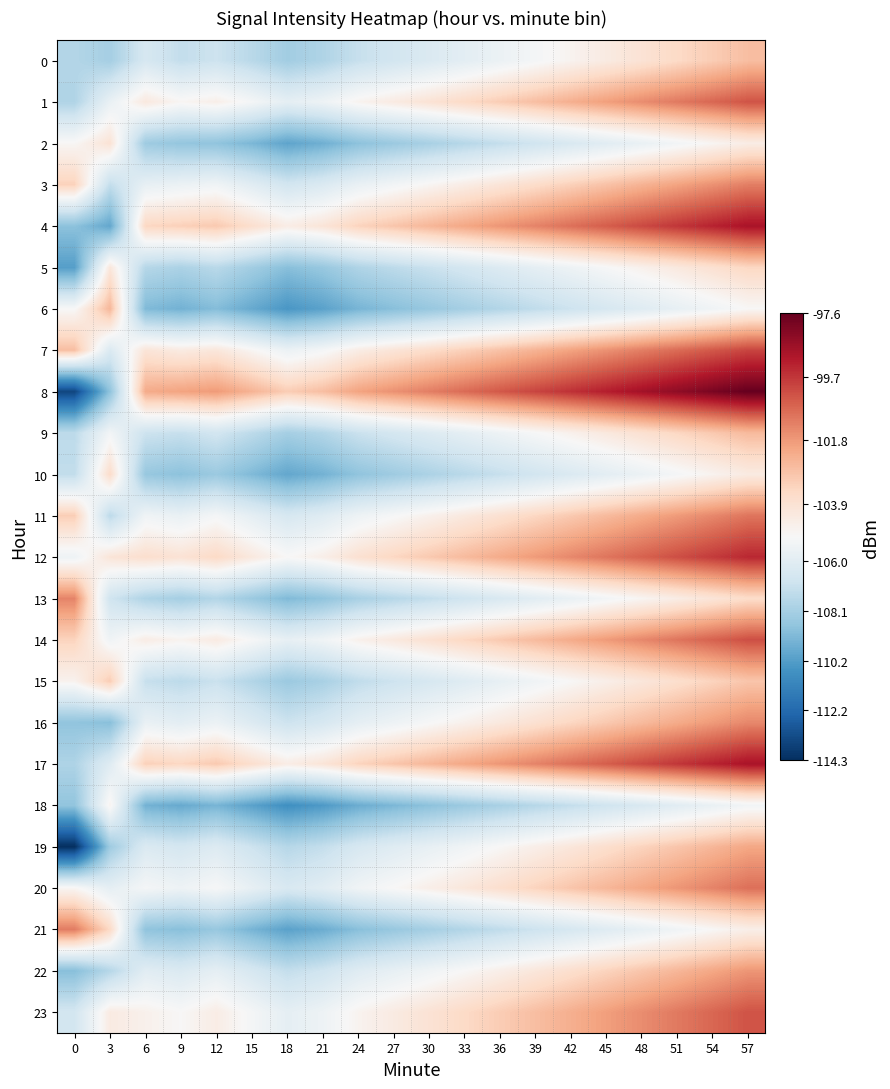

What is the total value across all series at 15?

-2557.6